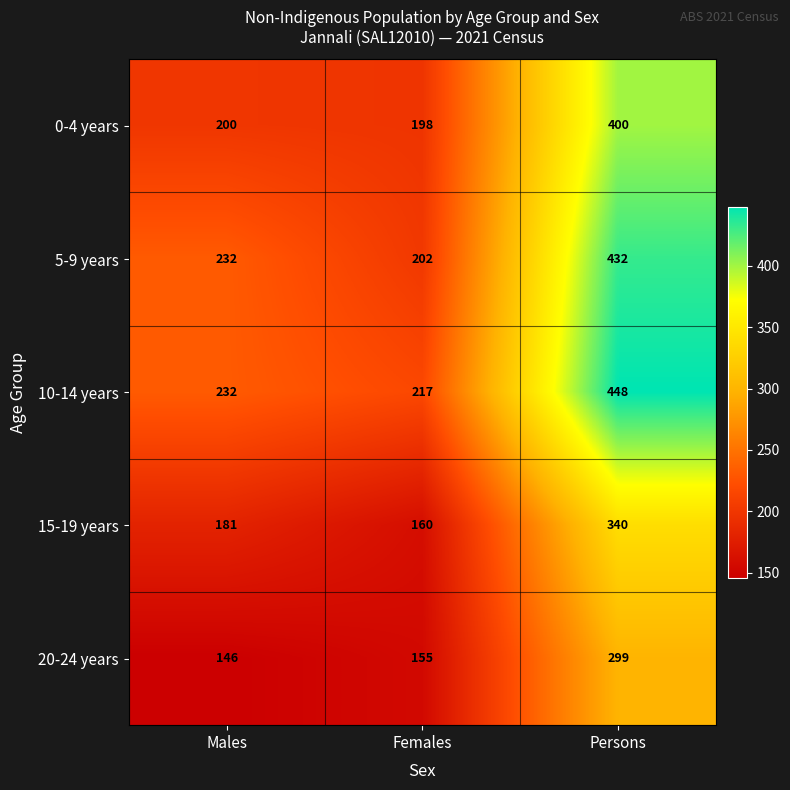

Reading left to right, extract all data points from this chart.

0-4 years: 200	198	400
5-9 years: 232	202	432
10-14 years: 232	217	448
15-19 years: 181	160	340
20-24 years: 146	155	299